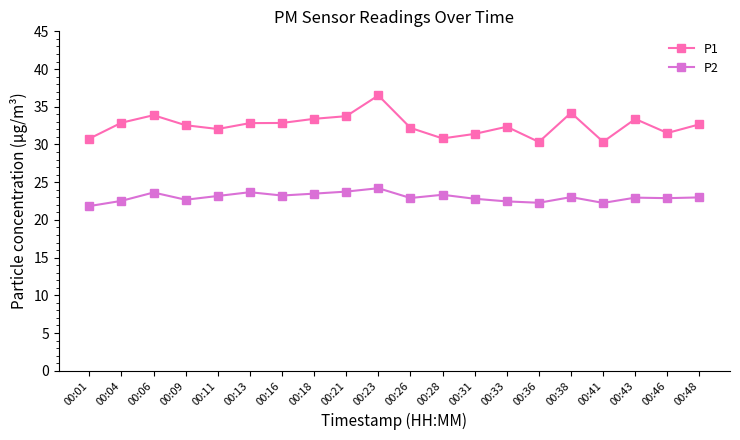

Count the number of categories in the chart.

20